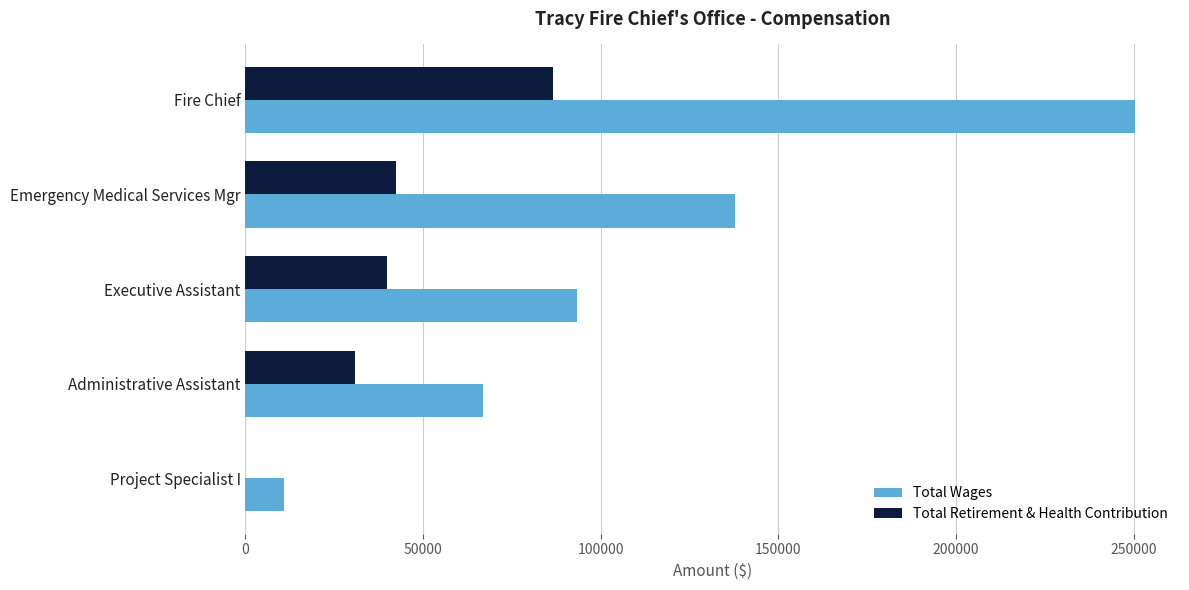

At which label does Total Retirement & Health Contribution reach its peak?

Fire Chief